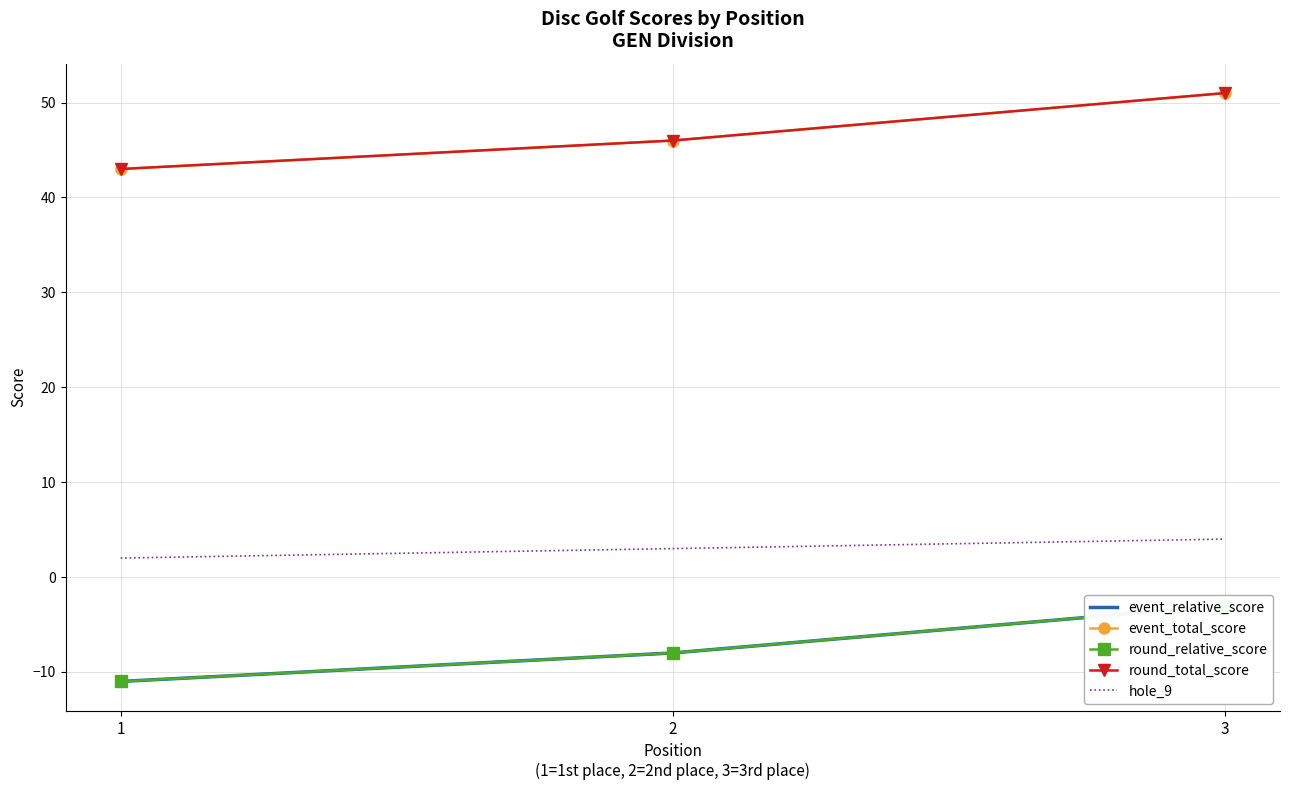

What is the total value across all series at 1?

66